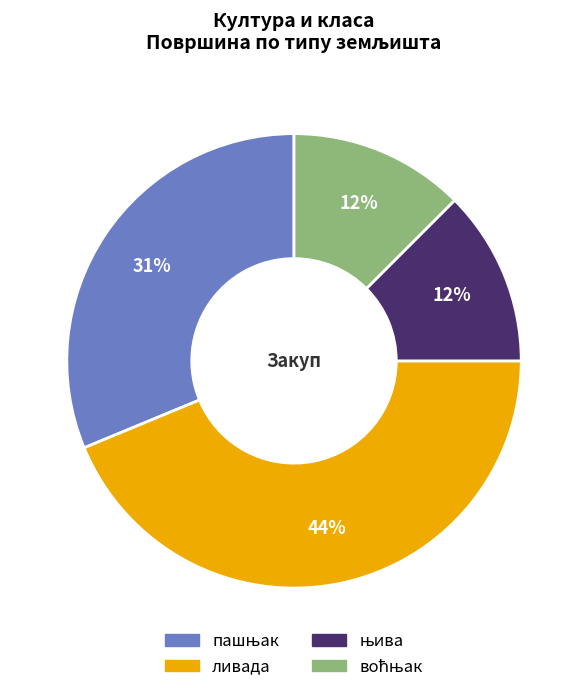

True or false: ливада accounts for 44% of the total.

True